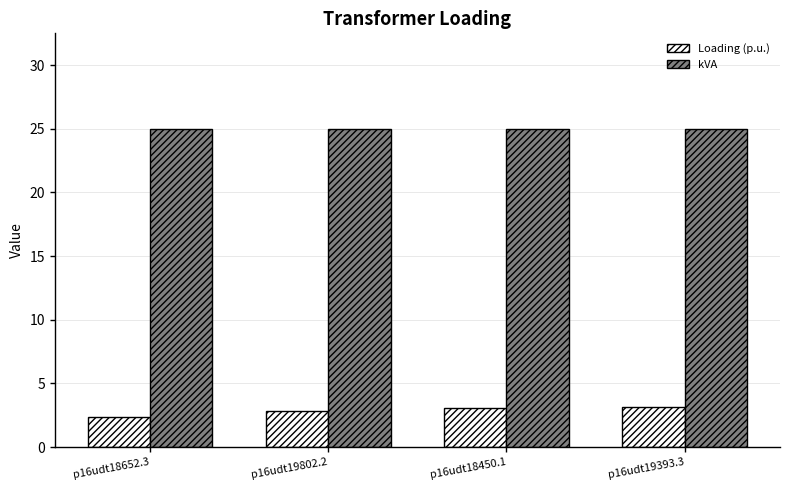

What is the maximum value for kVA?

25.0